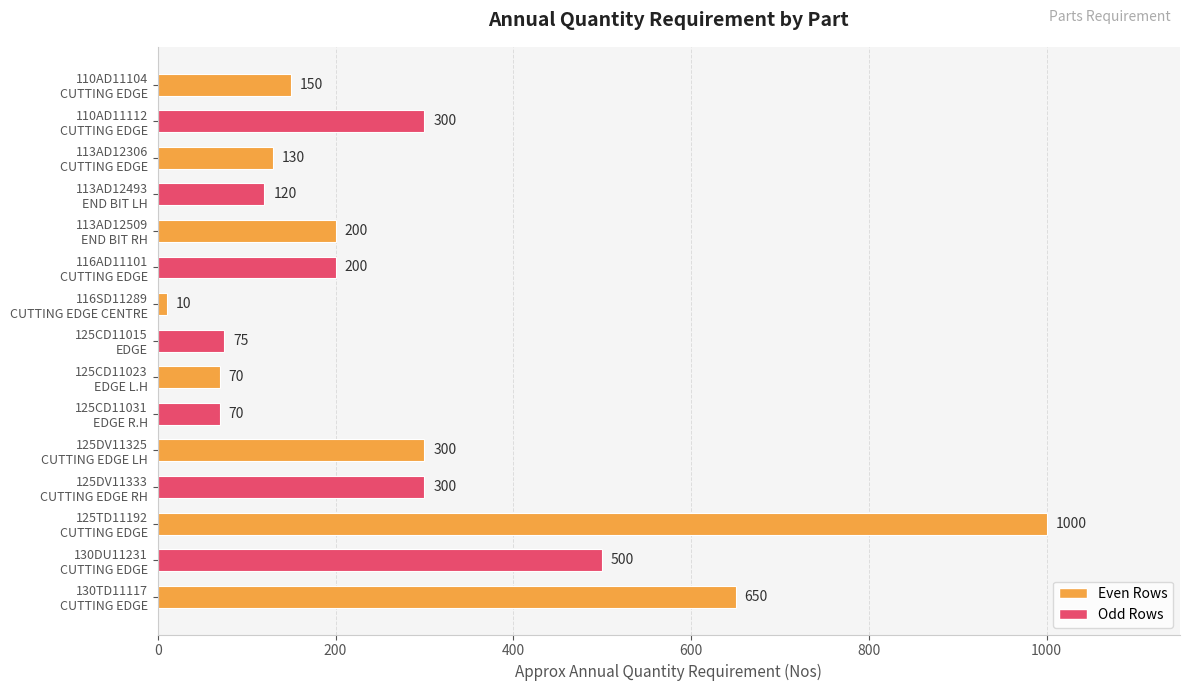

What is the value of the 8th bar from the top?

75